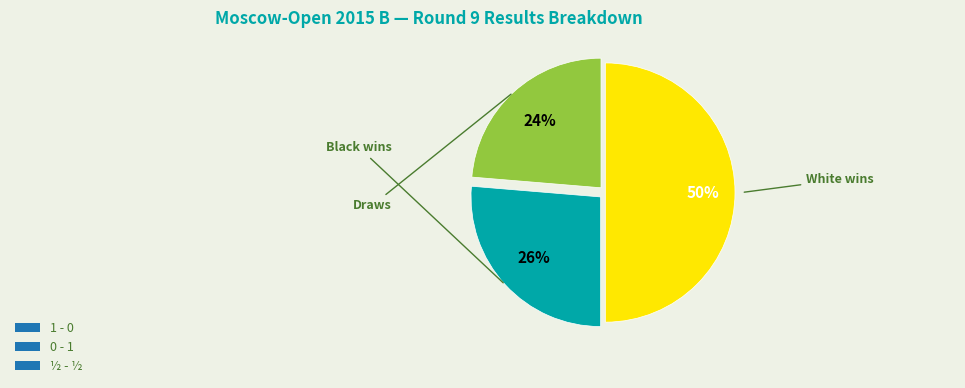

To the nearest percent, what is the combined percentage of 0 - 1 and 1 - 0?

76%